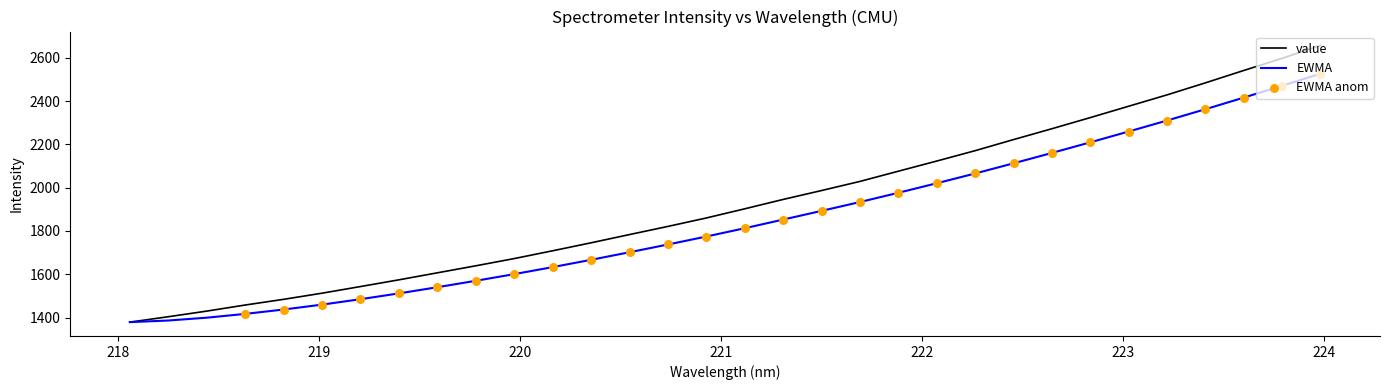

Which series has the largest range (max minus min)?

value